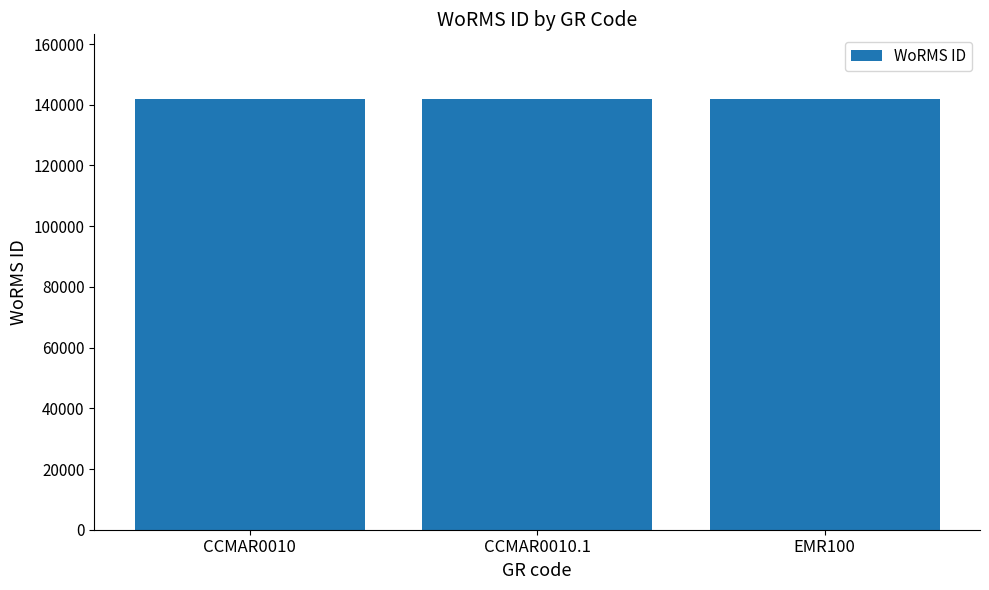

What is the ratio of the value at CCMAR0010 to the value at CCMAR0010.1?

1.0